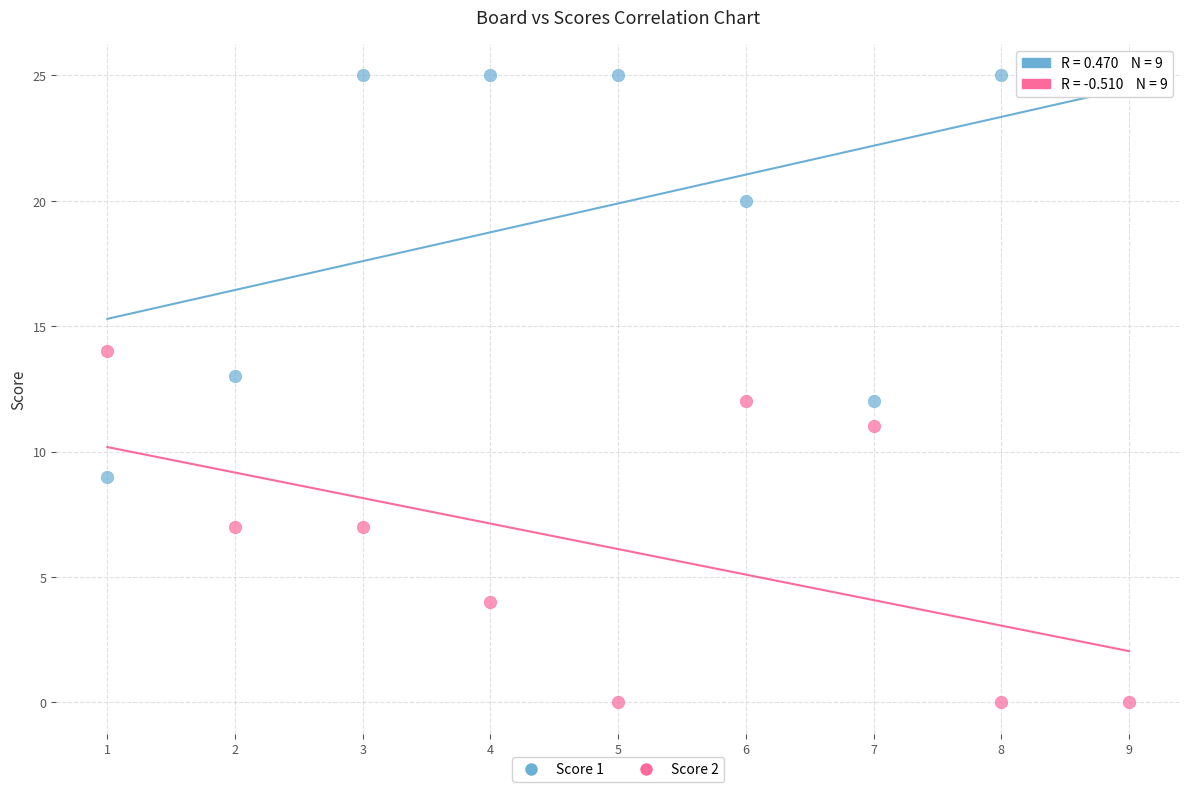

What is the X range (max minus min) for the scatter plot?

8